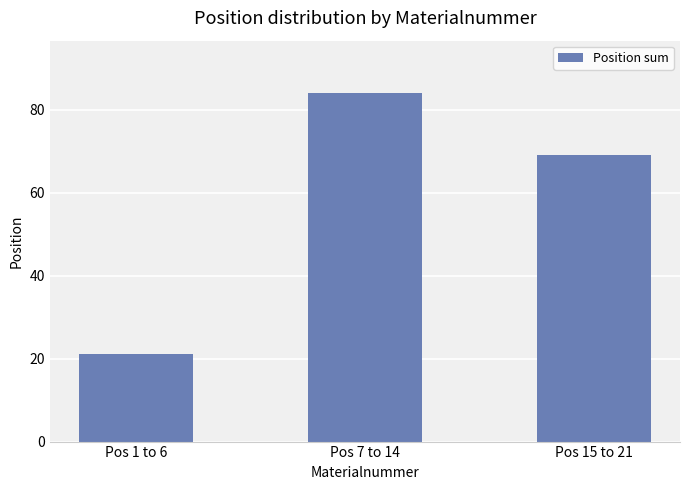

What position from the right is Pos 1 to 6?

3